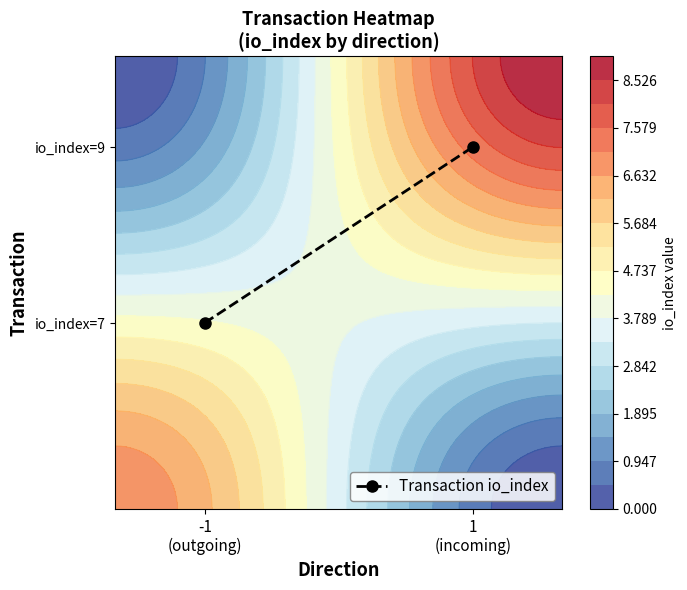

How many distinct data groups are displayed?

1